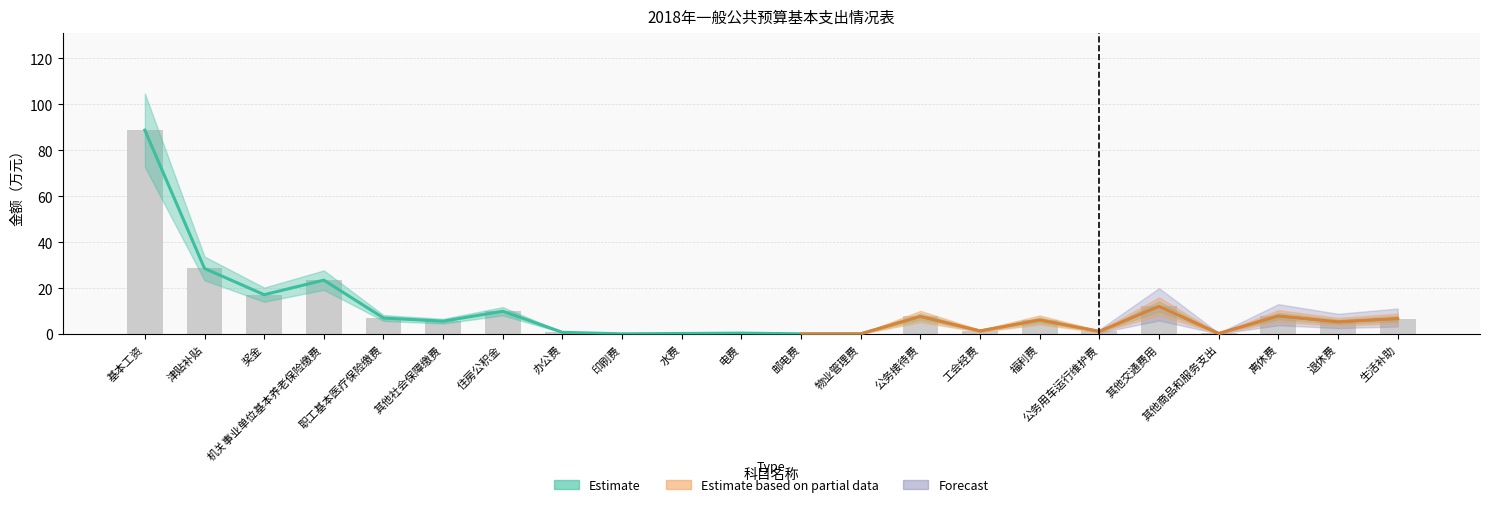

How many data points in 其中：财政拨款 are above 6?

11